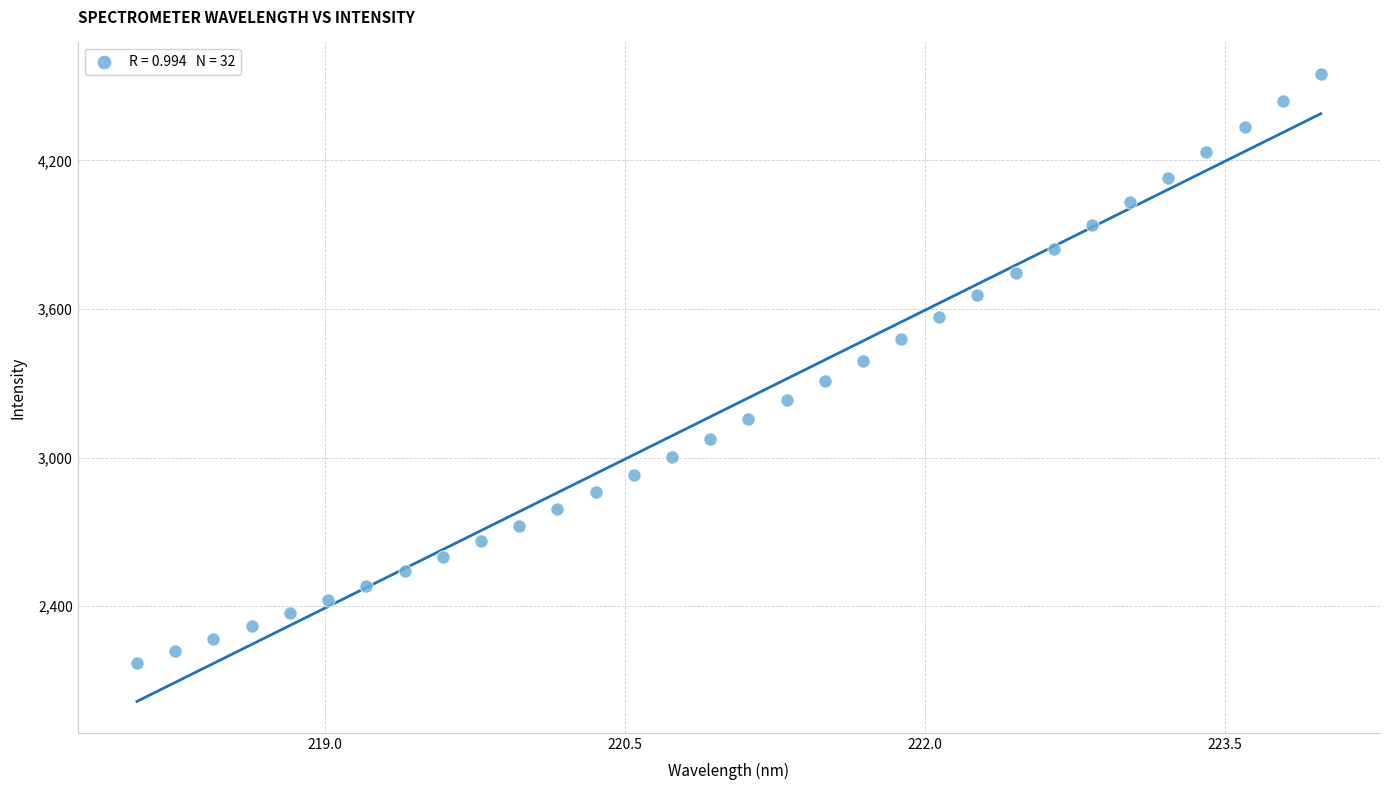

What is the range of Y values (max minus min)?

2376.9